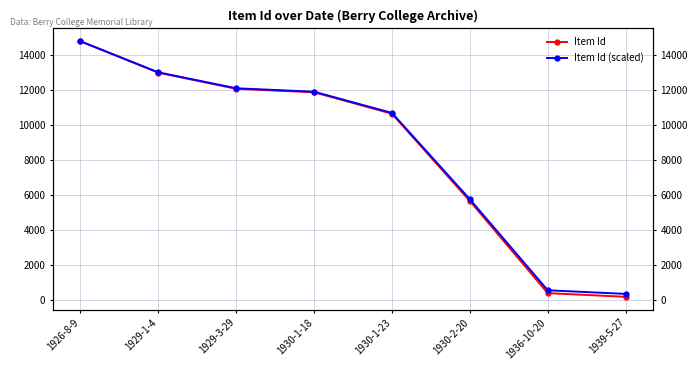

What is the label of the 5th point from the right?

1930-1-18